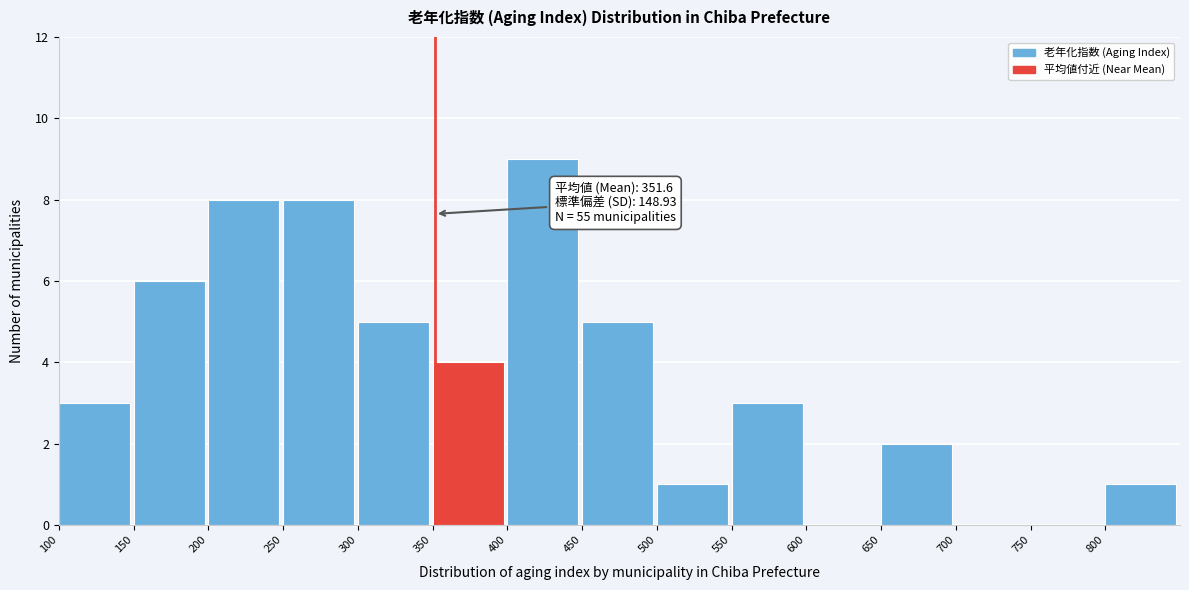

Over which range of the x-axis is the bar tallest?

400 to 450